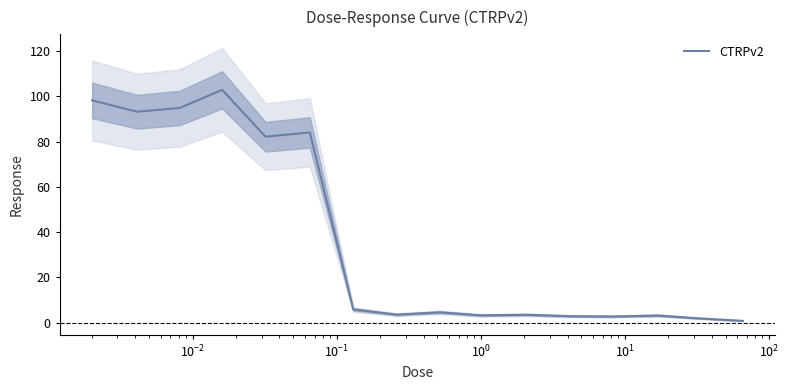

What is the maximum value for CTRPv2?

102.9